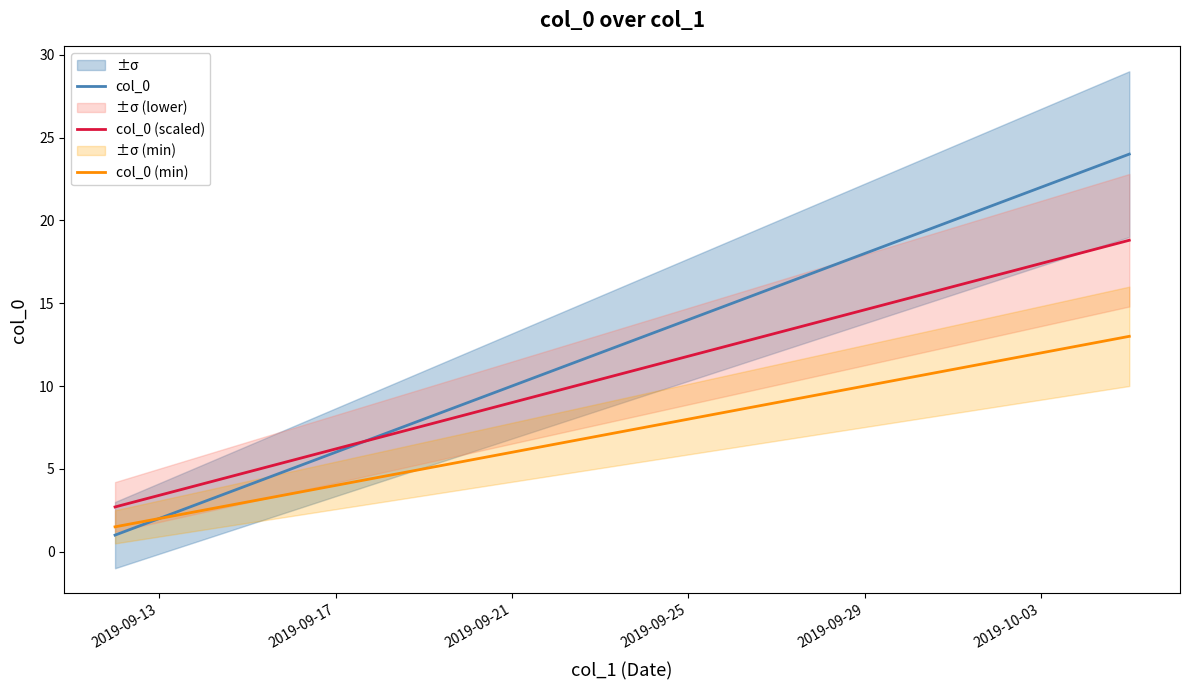

Does the chart display data point markers on the line(s)?

No